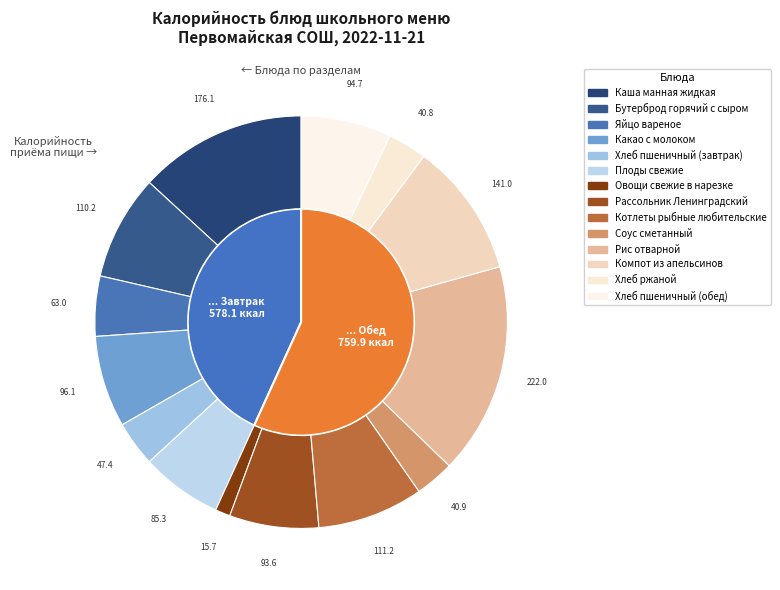

What percentage is NOT represented by Какао с молоком?

92.8%